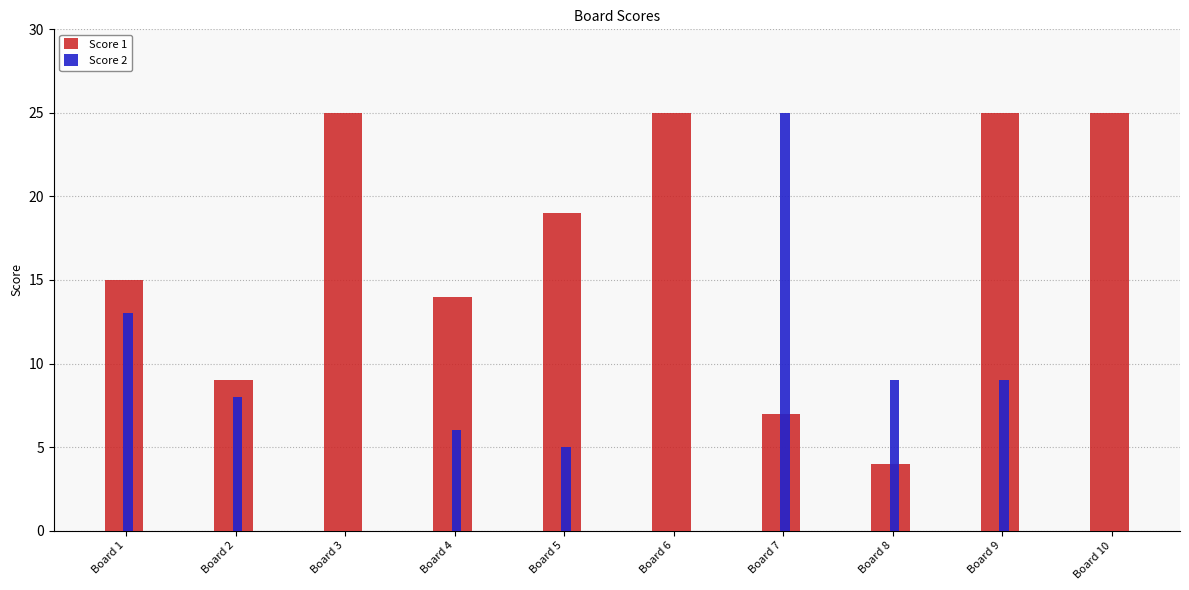

Is it true that Score 1 equals 14 at Board 4?

True